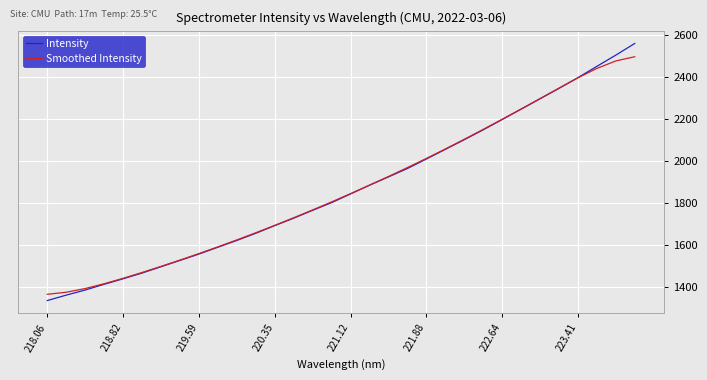

After their last crossing, which series has the higher values: Intensity or Smoothed Intensity?

Intensity